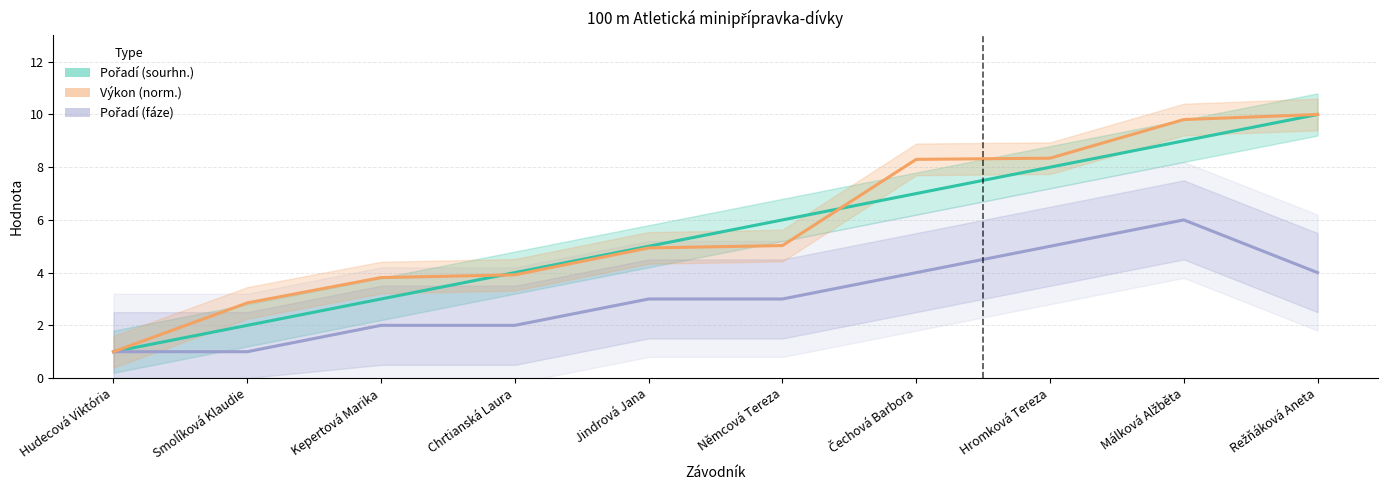

Rank the categories by Pořadí (sourhn.) value from lowest to highest.

Hudecová Viktória, Smolíková Klaudie, Kepertová Marika, Chrtianská Laura, Jindrová Jana, Němcová Tereza, Čechová Barbora, Hromková Tereza, Málková Alžběta, Režňáková Aneta